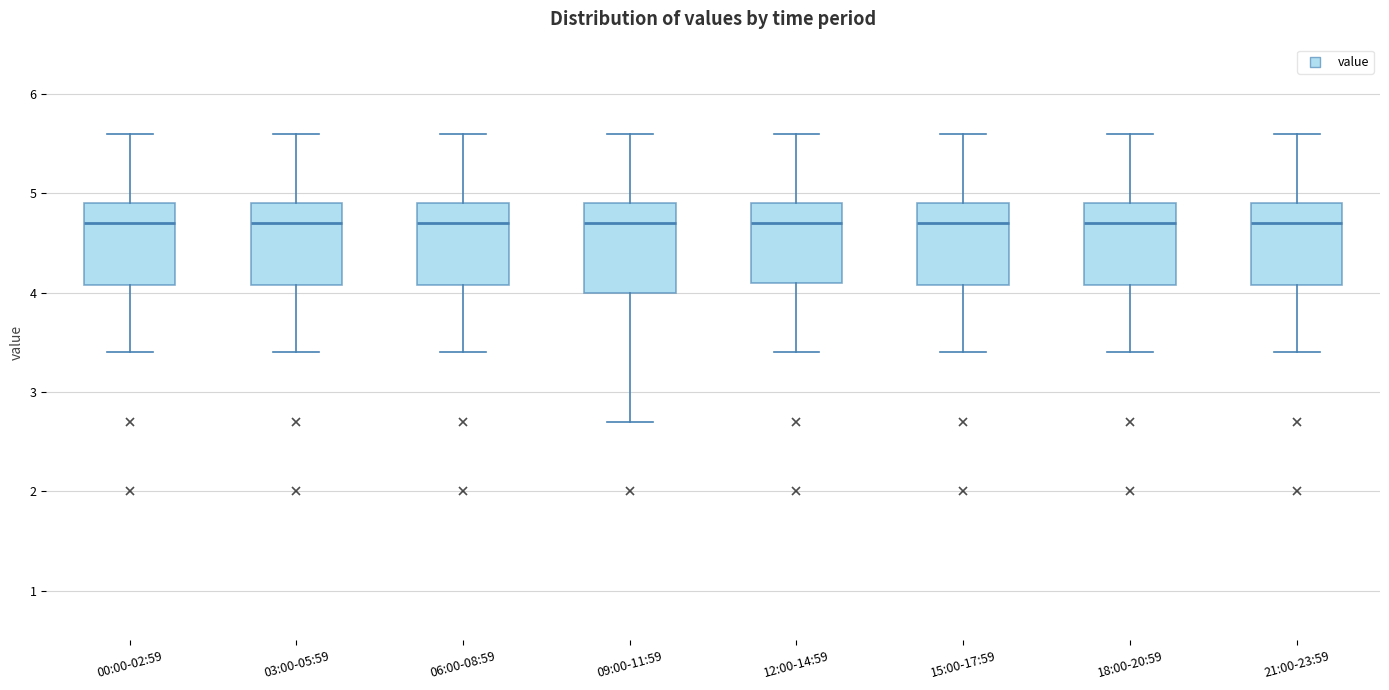

Where does the upper whisker of the box for 03:00-05:59 end on the y-axis? The values are not printed on the chart, so give them approximately, as read against the axis.

5.6